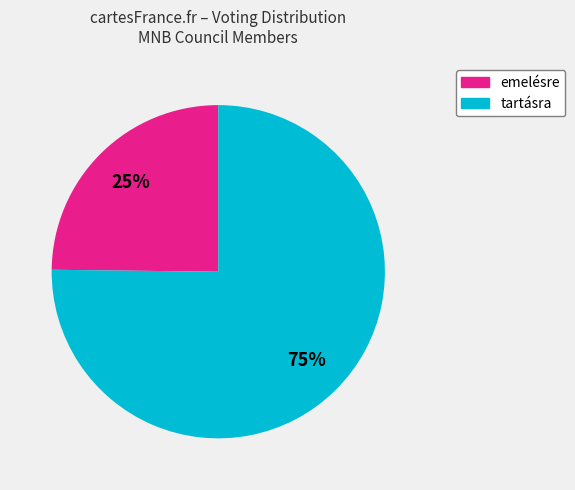

Is there any slice that represents more than half of the pie?

Yes